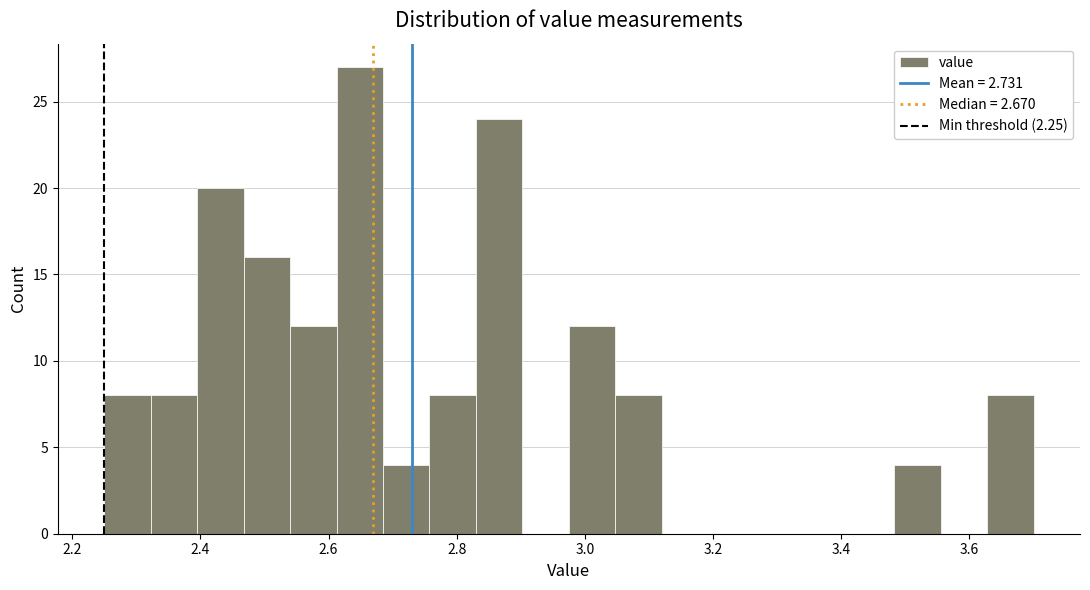

Read against the x-axis, roughly where is the centre of the tallest bar?

2.64